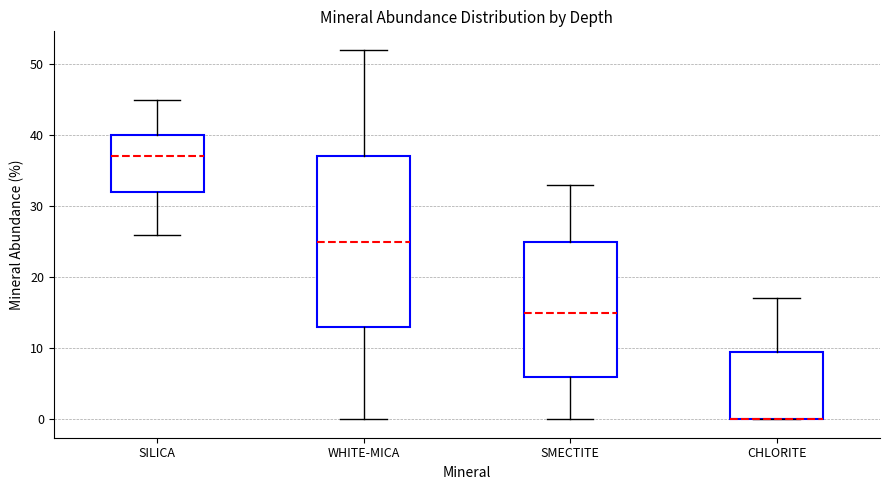

Which box is the tallest, from its lower edge to its upper edge?

WHITE-MICA